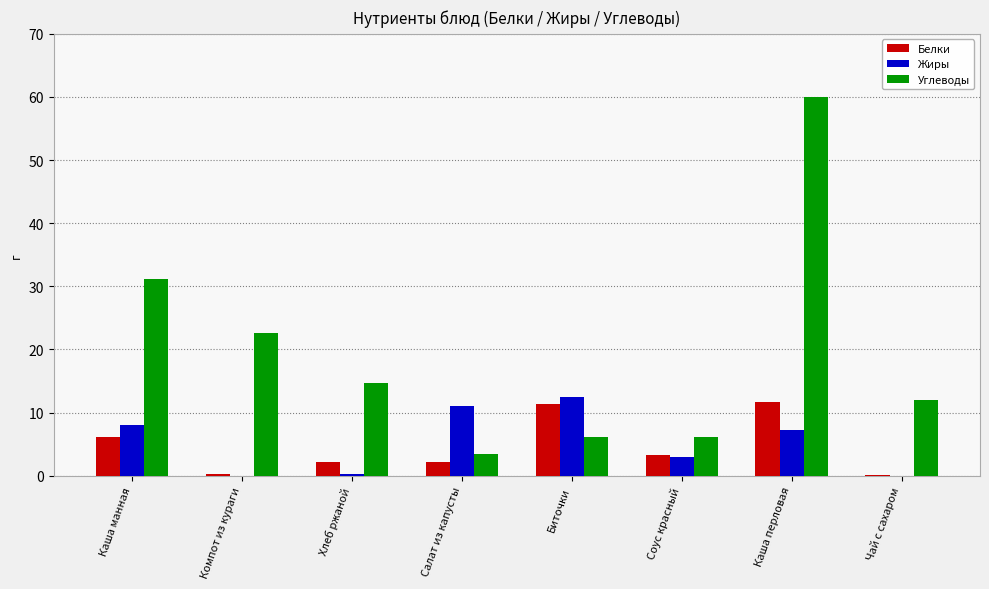

Which category has the highest value across all series?

Каша перловая